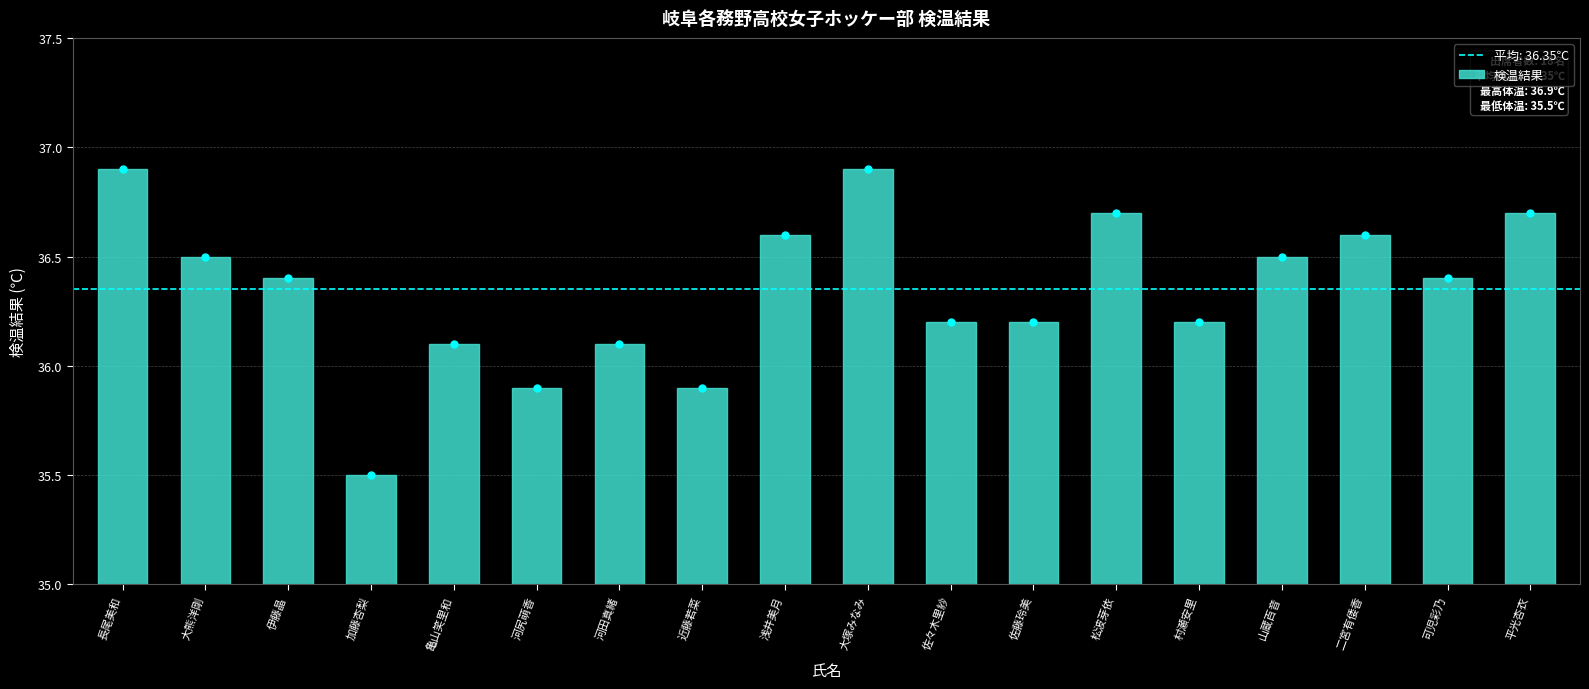

Rank the categories by value from lowest to highest.

加藤杏梨, 河尻萌香, 近藤若菜, 亀山笑里和, 河田真緒, 佐々木里紗, 佐藤玲美, 村瀬安里, 伊藤晶, 可児彩乃, 大熊洋剛, 山蔵百音, 浅井美月, 二宮有倭香, 松波芽依, 平光杏衣, 長尾美和, 大塚みなみ